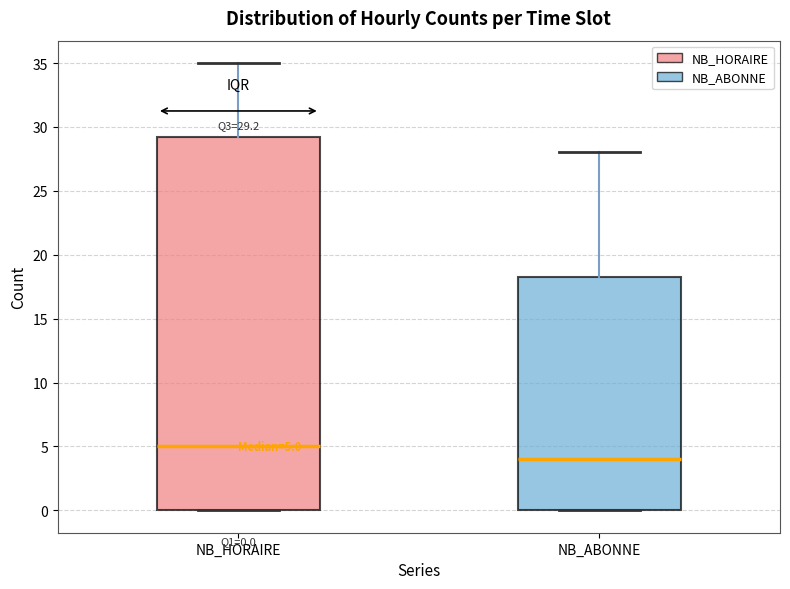

Comparing the boxes themselves (not the whiskers), which one is the tallest?

NB_HORAIRE